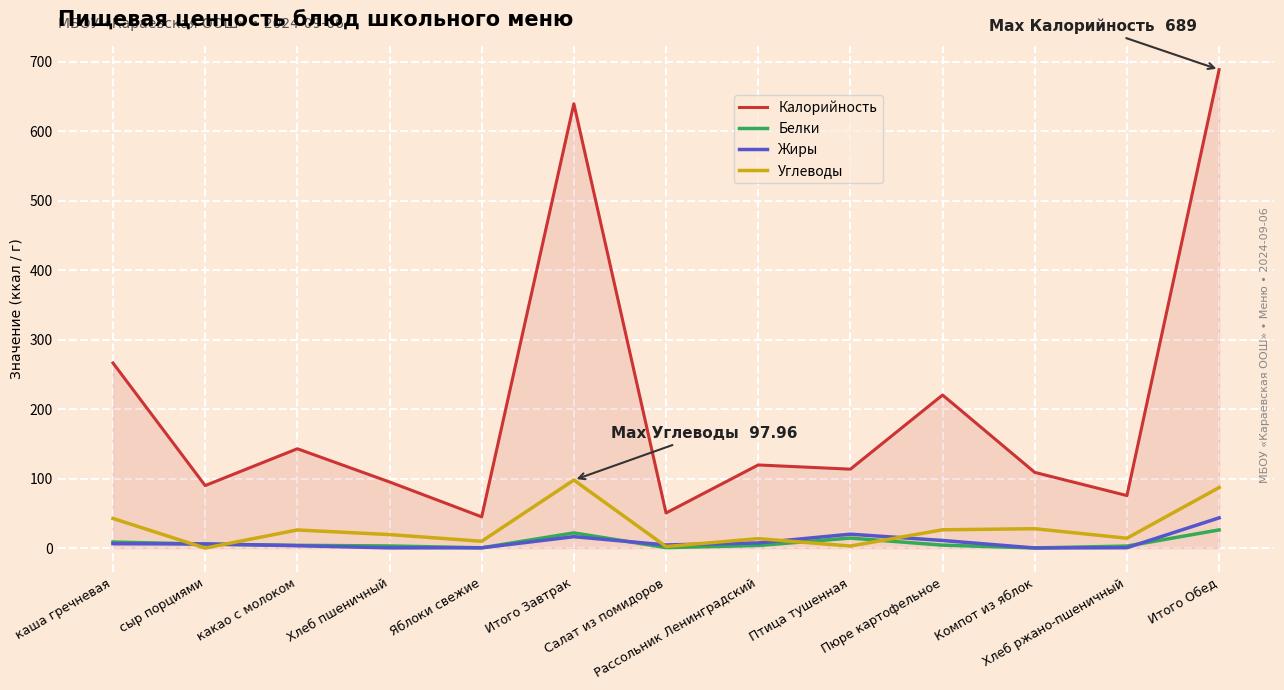

After their last crossing, which series has the higher values: Жиры or Белки?

Жиры